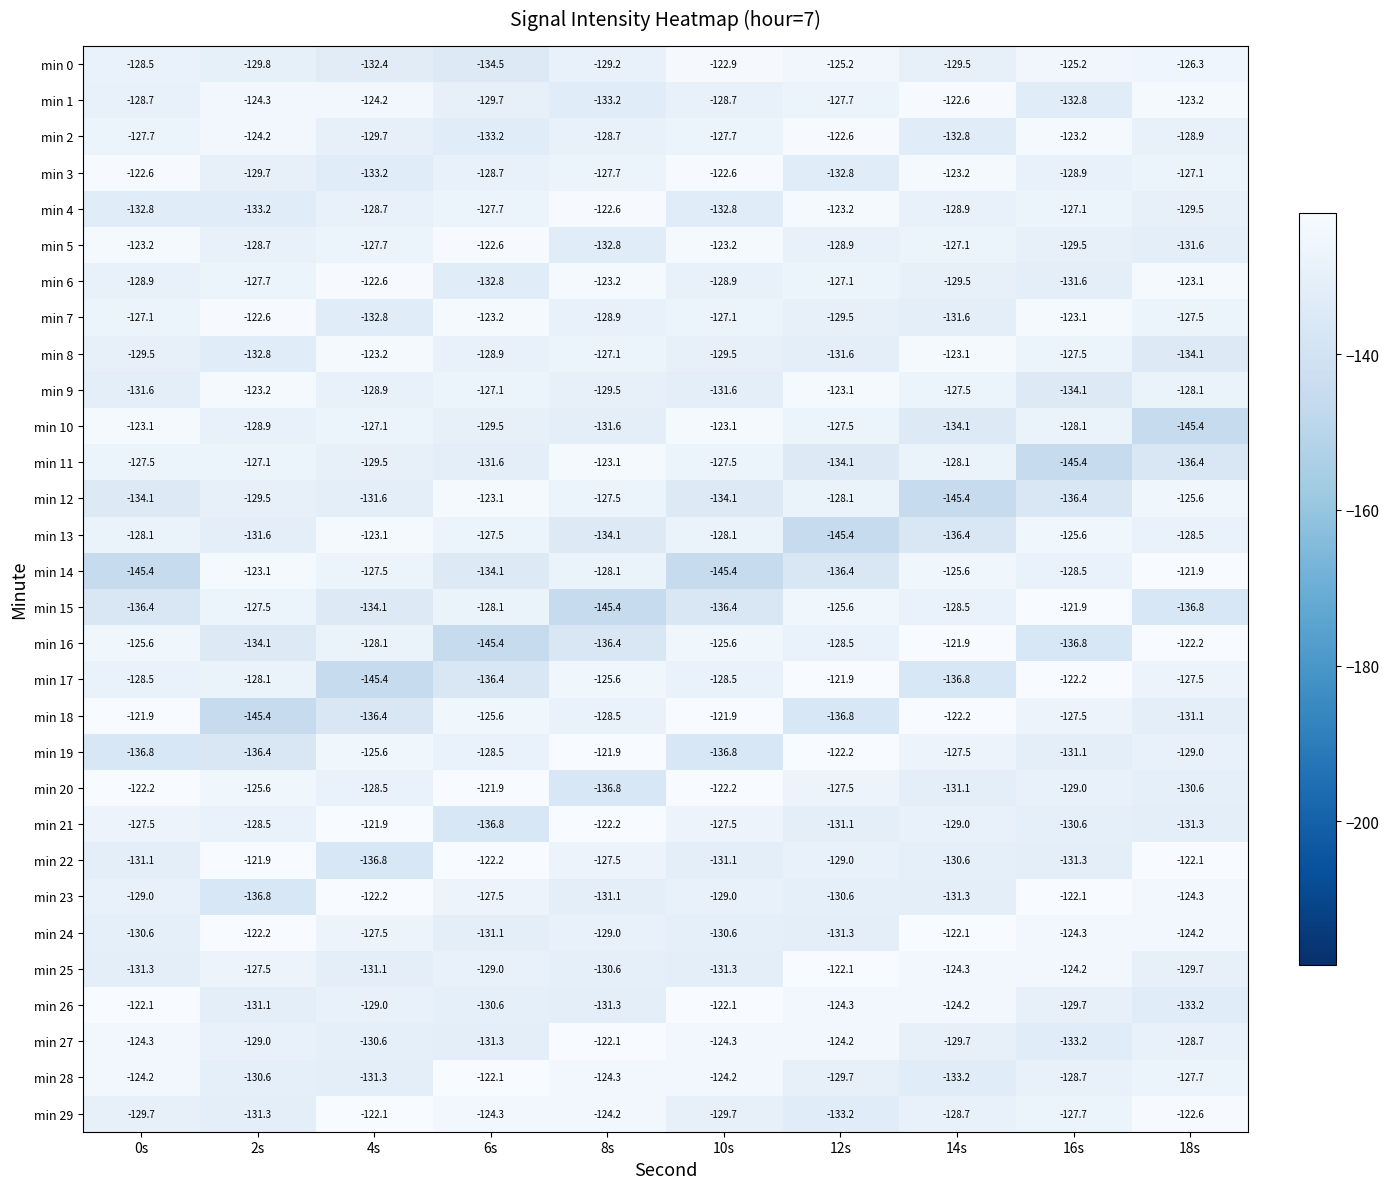

Which series changed the most between 2s and 16s?

min 11